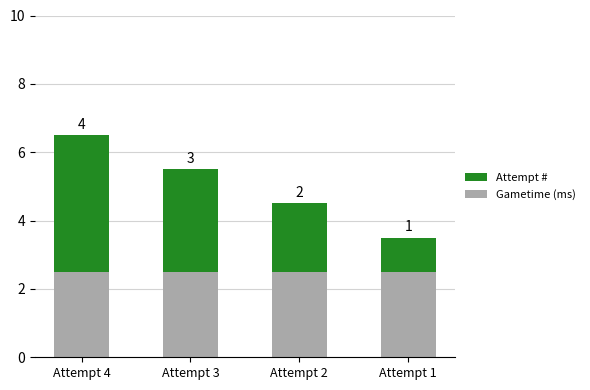

How many categories are shown in the chart?

4